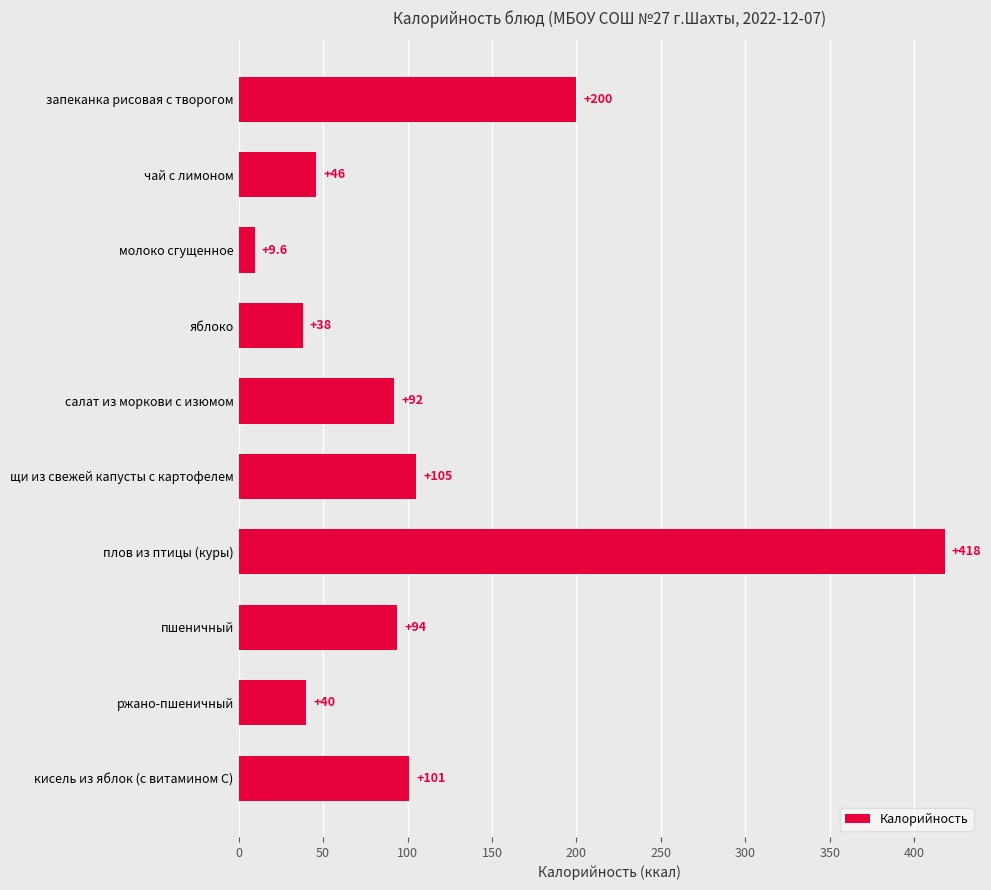

Which has a higher value, ржано-пшеничный or яблоко?

ржано-пшеничный